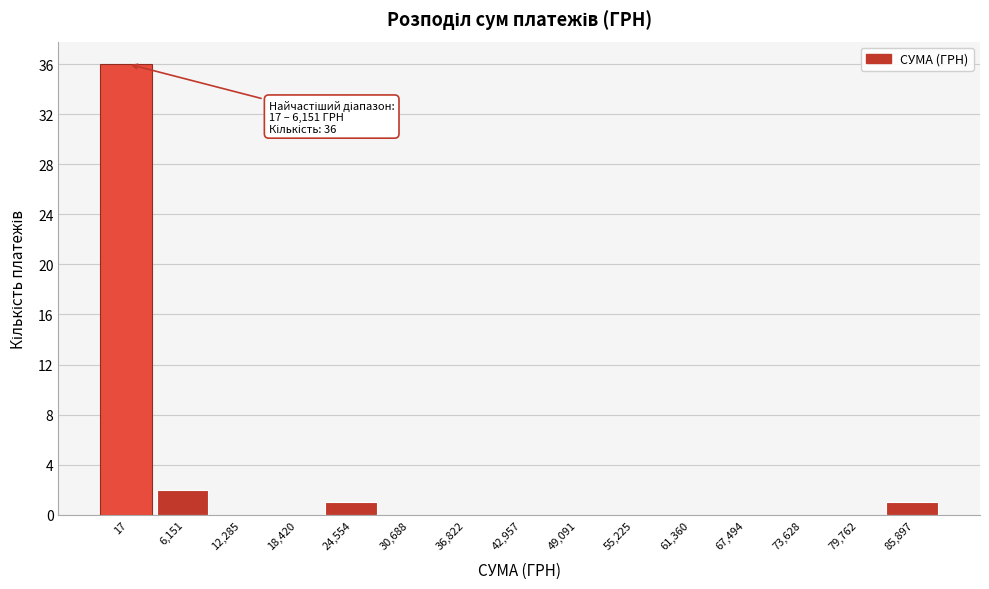

Reading left to right, transcribe all the data shown in this chart.

17=36	6,151=2	12,285=0	18,420=0	24,554=1	30,688=0	36,822=0	42,957=0	49,091=0	55,225=0	61,360=0	67,494=0	73,628=0	79,762=0	85,897=1